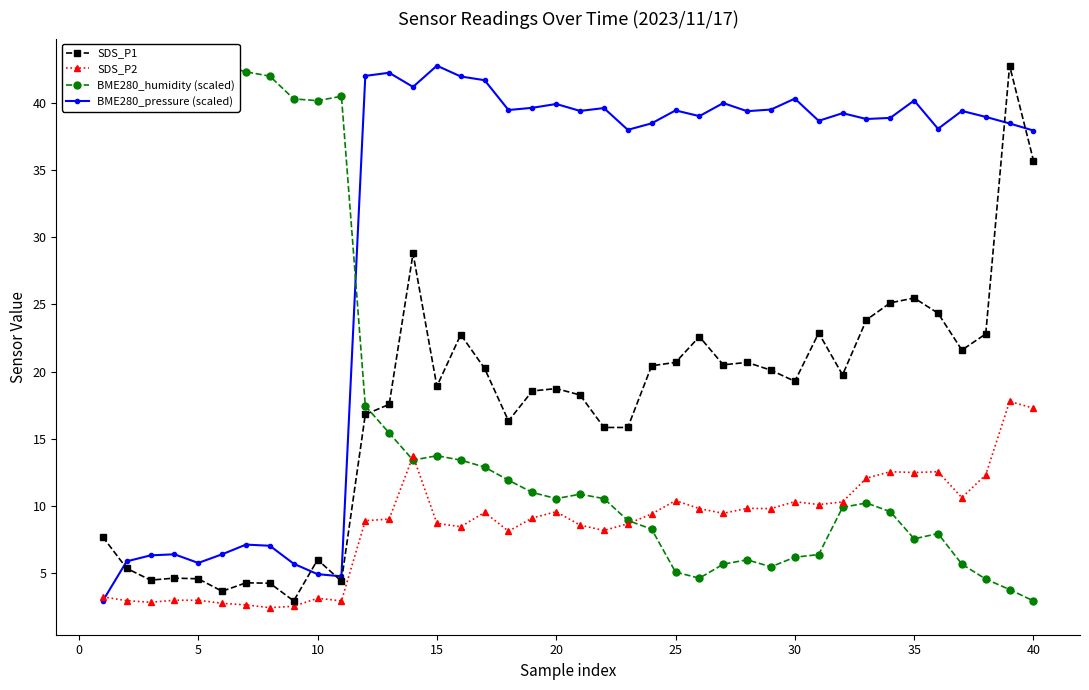

Reading right to left, list all the values displayed in this chart.

SDS_P1: 35.7	42.8	22.8	21.6	24.4	25.5	25.1	23.9	19.8	22.9	19.3	20.1	20.7	20.5	22.6	20.7	20.4	15.8	15.8	18.2	18.7	18.6	16.3	20.2	22.8	18.9	28.8	17.6	16.8	4.4	6.0	2.9	4.2	4.2	3.6	4.5	4.6	4.5	5.3	7.7
SDS_P2: 17.3	17.8	12.3	10.6	12.5	12.5	12.5	12.1	10.3	10.1	10.3	9.8	9.8	9.4	9.8	10.4	9.4	8.7	8.2	8.6	9.6	9.1	8.1	9.5	8.4	8.7	13.7	9.0	8.9	2.9	3.1	2.5	2.4	2.6	2.7	3.0	3.0	2.8	2.9	3.2
BME280_humidity (scaled): 2.9	3.7	4.5	5.6	7.9	7.5	9.5	10.2	9.9	6.4	6.2	5.4	6.0	5.6	4.6	5.1	8.2	8.9	10.5	10.9	10.5	11.0	11.9	12.9	13.4	13.7	13.4	15.4	17.4	40.5	40.2	40.3	42.0	42.3	42.8	42.5	42.7	42.0	41.0	41.0
BME280_pressure (scaled): 38.0	38.5	39.0	39.4	38.1	40.2	38.9	38.8	39.3	38.7	40.3	39.5	39.4	40.0	39.0	39.5	38.5	38.0	39.6	39.4	39.9	39.7	39.5	41.7	42.0	42.8	41.2	42.3	42.0	4.7	4.9	5.7	7.0	7.1	6.4	5.7	6.4	6.3	5.9	2.9